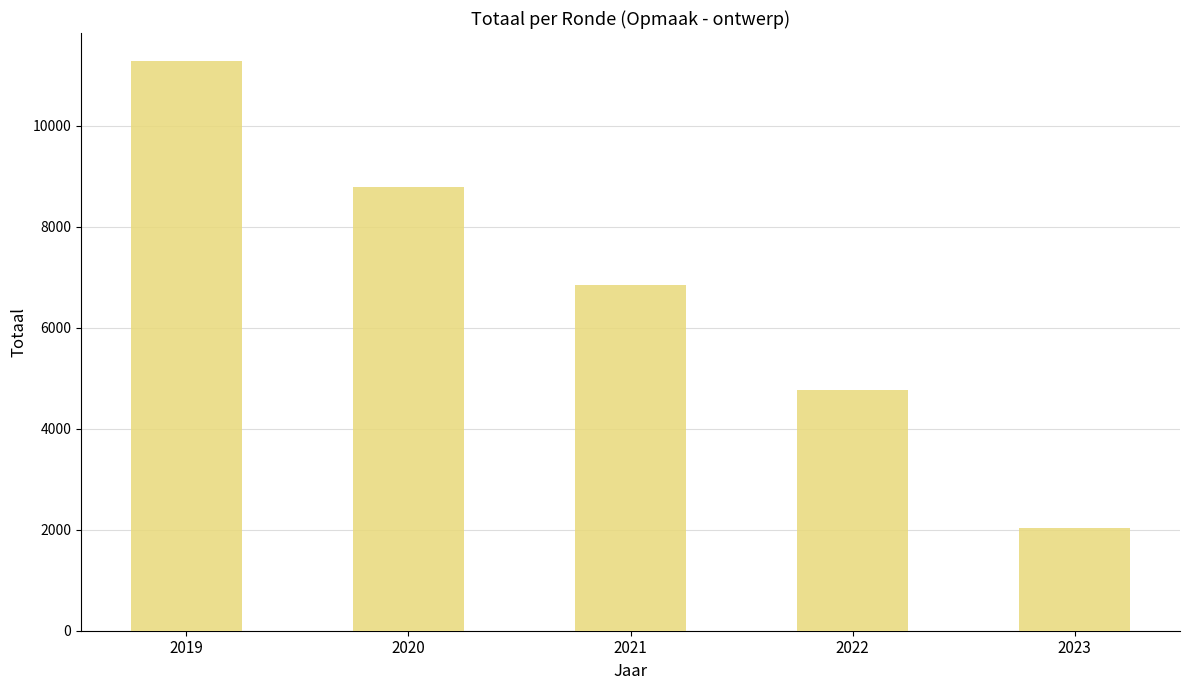

Does the chart contain stacked bars?

No